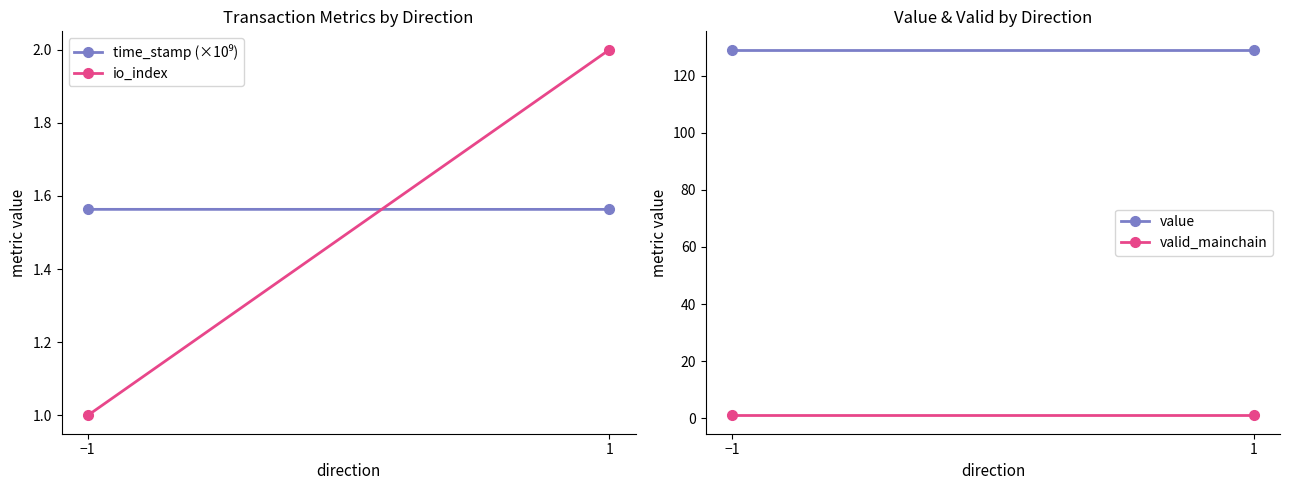

What is the greatest value displayed?

129.1